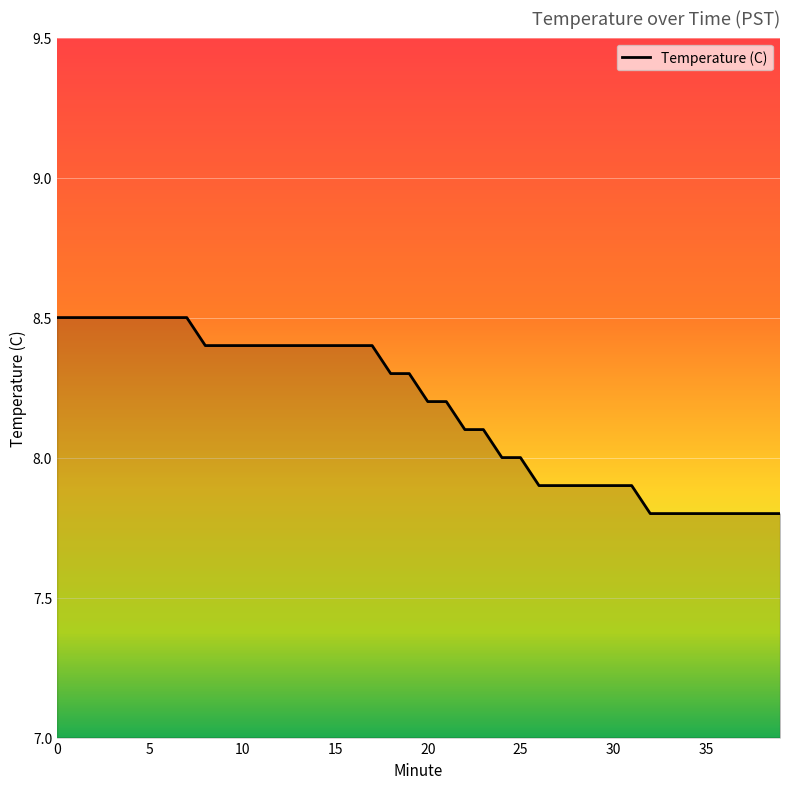

How many values are between 7 and 8?

16